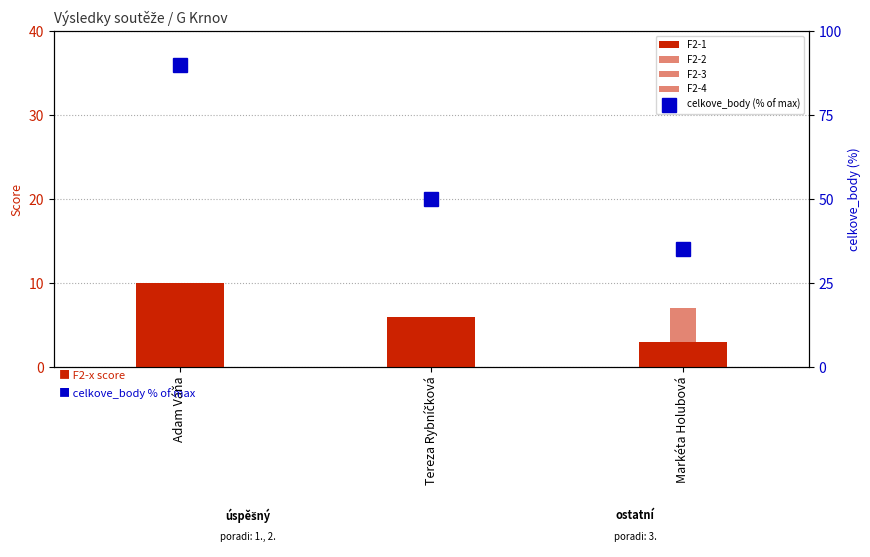

Between Tereza Rybníčková and Markéta Holubová, which is larger?

Tereza Rybníčková